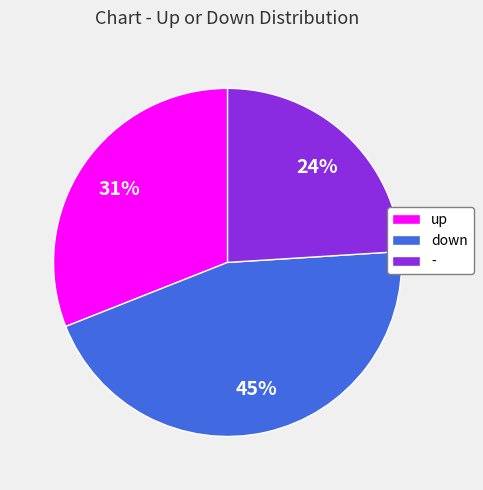

Is there any slice that represents more than half of the pie?

No